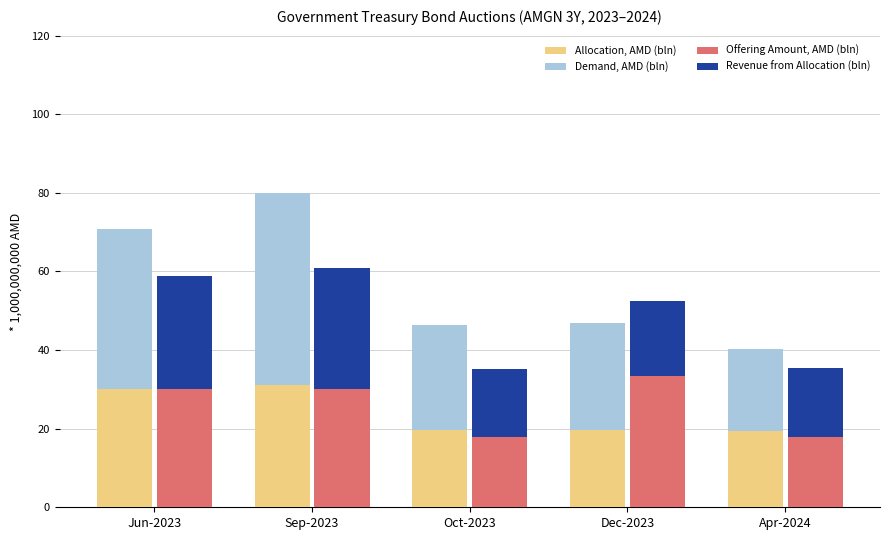

Rank the series at Oct-2023 from highest to lowest value.

Demand, AMD (bln), Allocation, AMD (bln), Offering Amount, AMD (bln), Revenue from Allocation (bln)